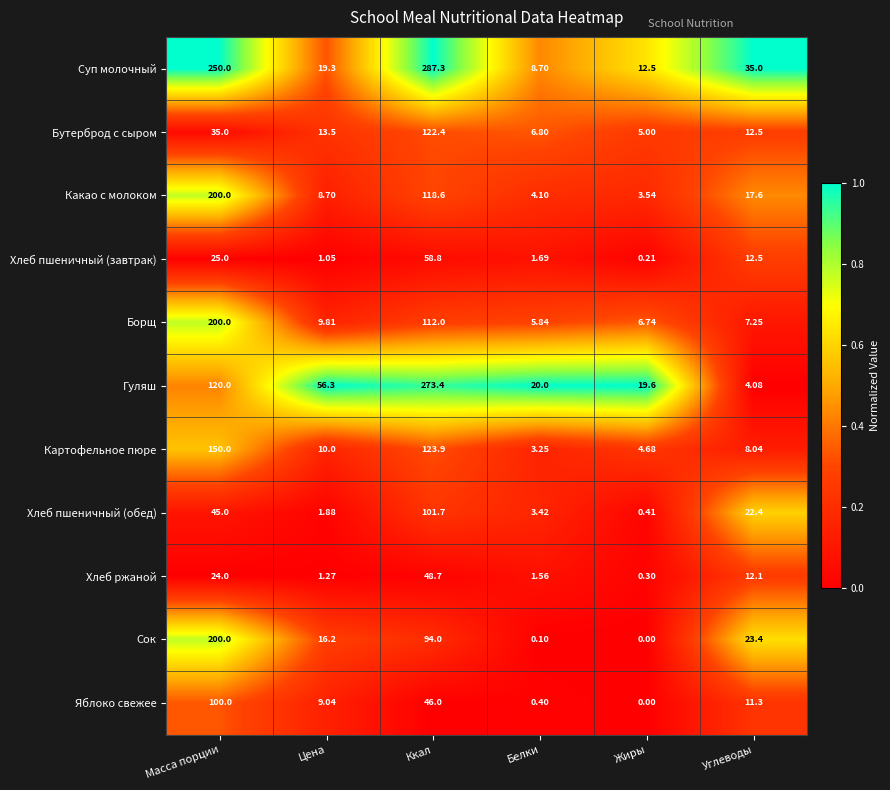

Which series has the largest total across all categories?

Суп молочный